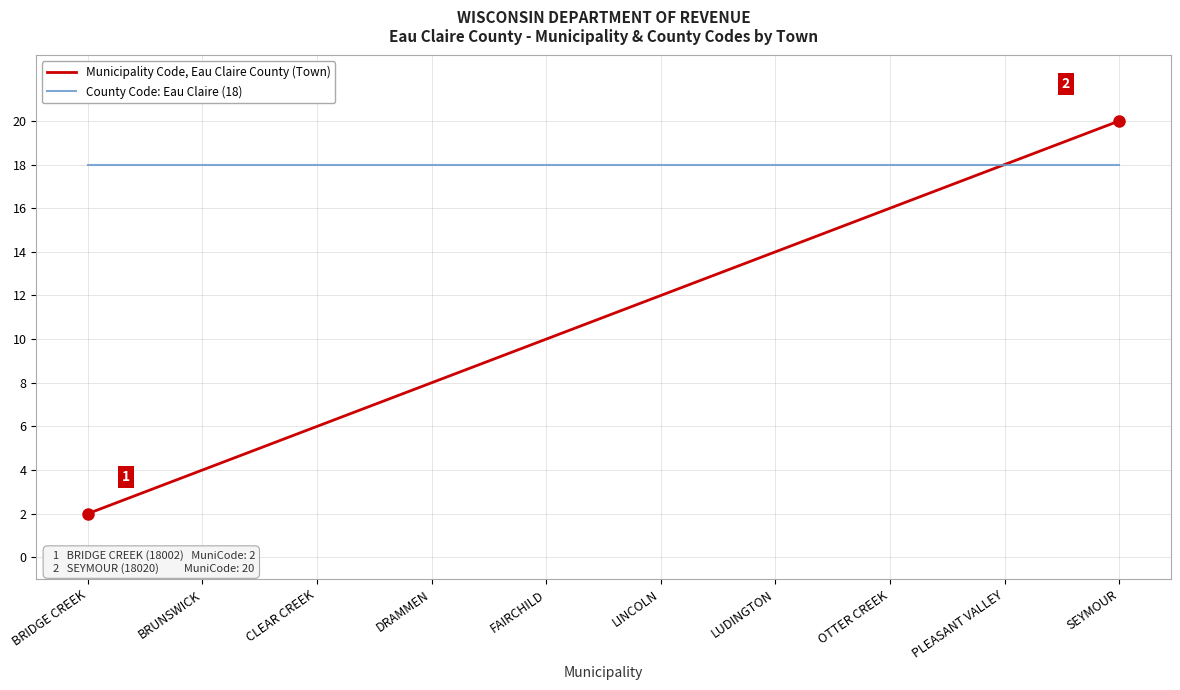

List the series in order of their overall mean, lowest first.

Municipality Code, Eau Claire County (Town), County Code: Eau Claire (18)